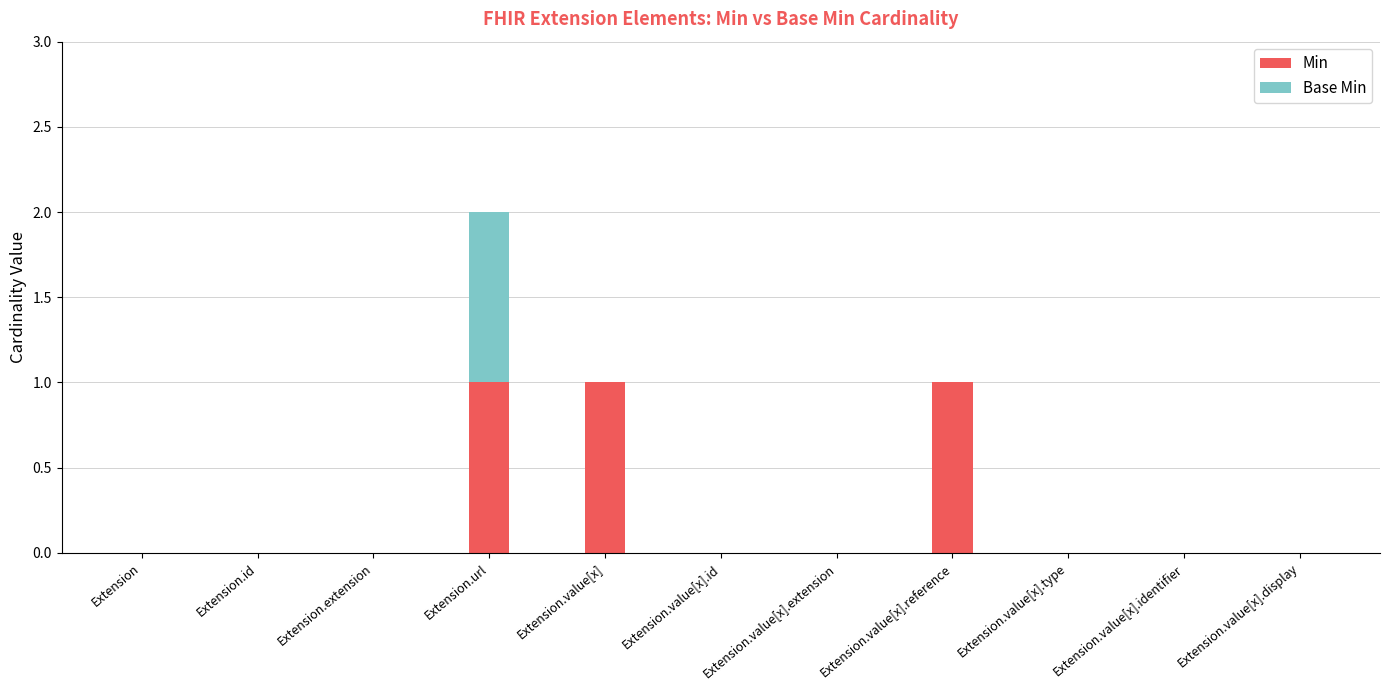

At which category is the sum across all series the highest?

Extension.url